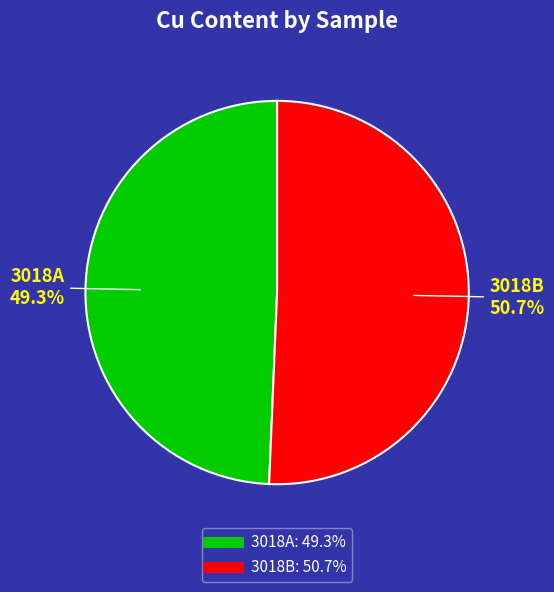

How many slices are in this pie chart?

2